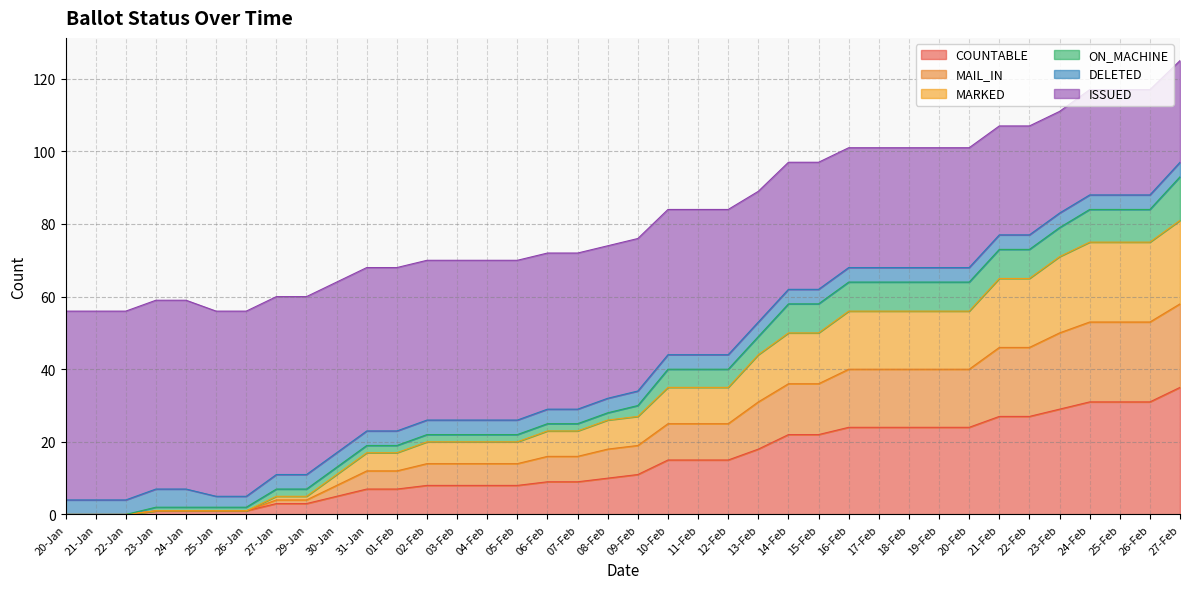

True or false: COUNTABLE and ISSUED intersect in this chart.

False